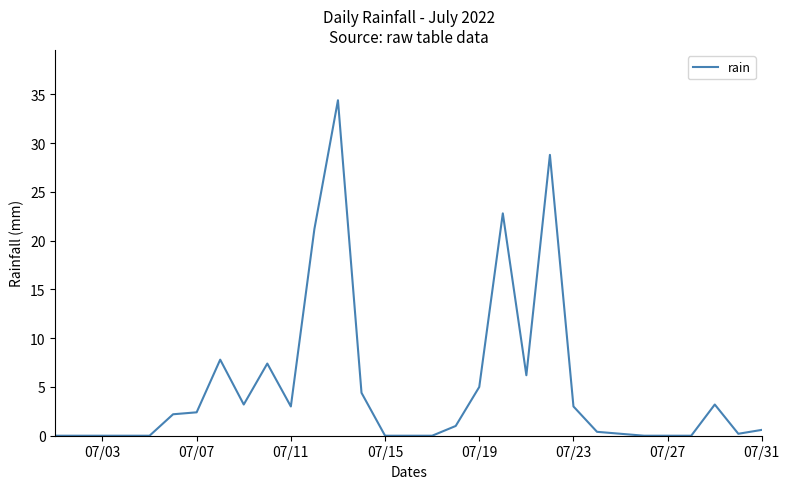

What is the difference between the maximum and minimum values?

34.4